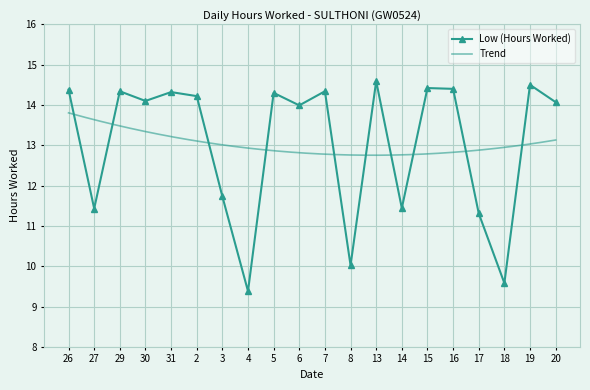

What is the difference between the second highest and minimum values?

5.1